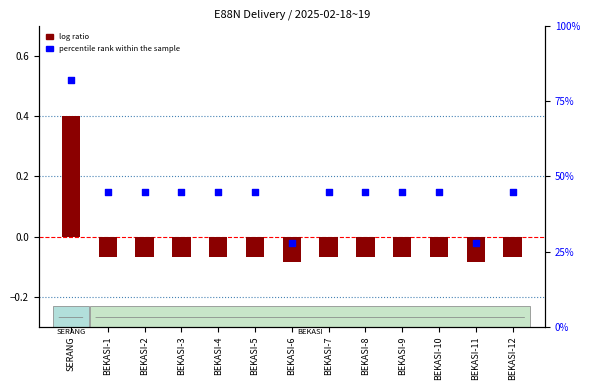

At how many categories does at least one series exceed 60?

1